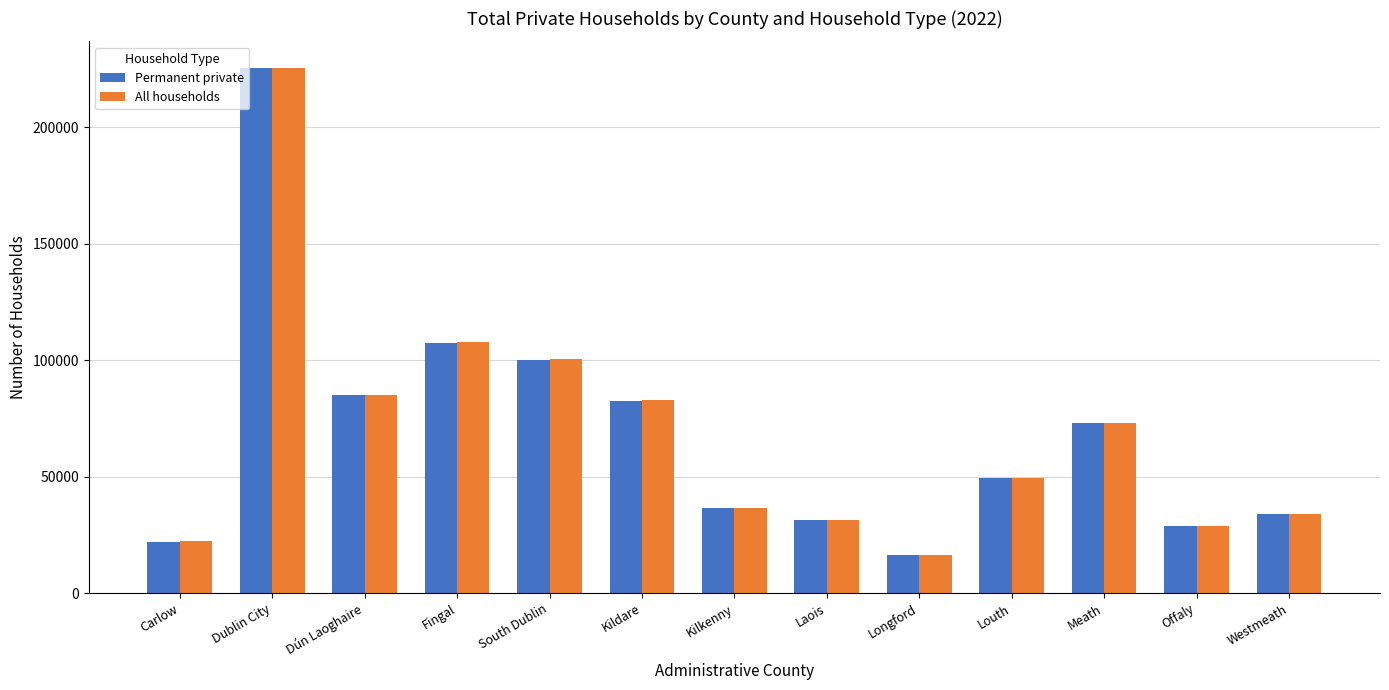

How many bars are there in total?

26